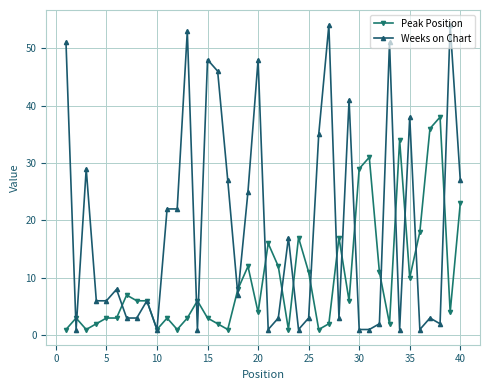

What is the maximum value shown in the chart?

54